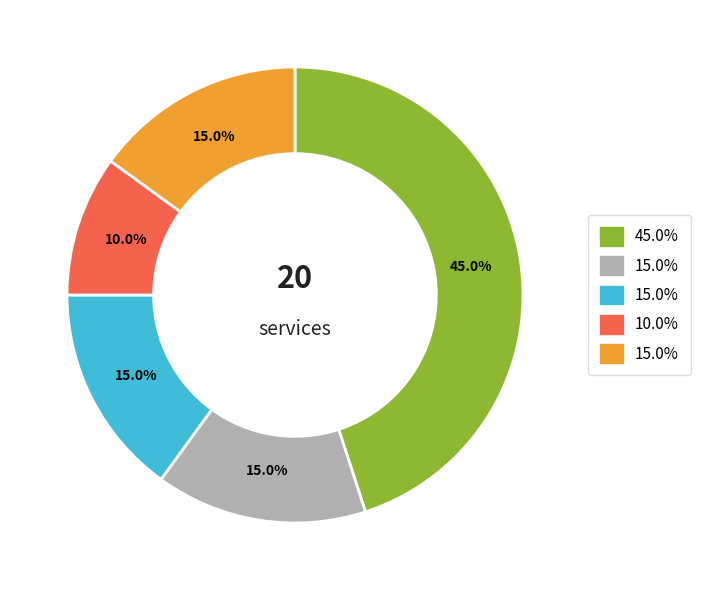

Is there a majority slice in this chart?

No